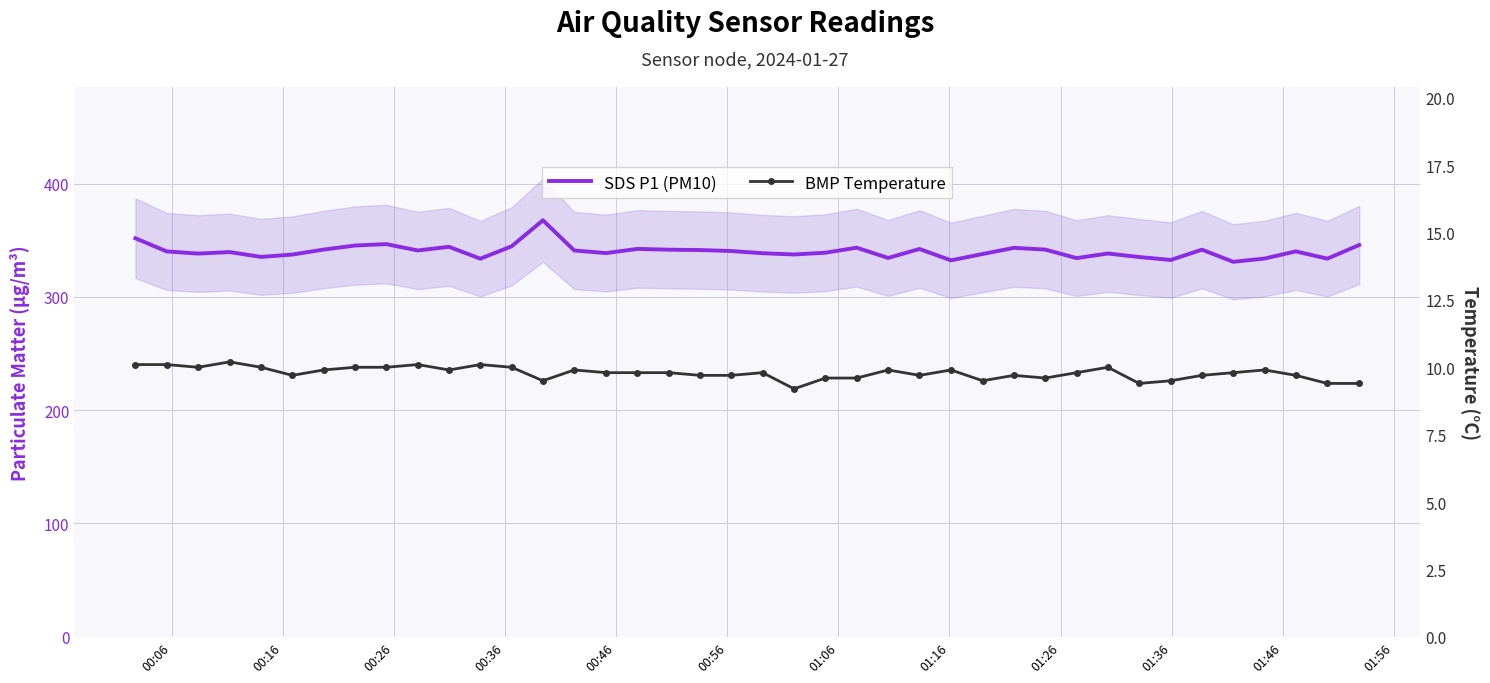

Is this an area chart (filled region under the line)?

No